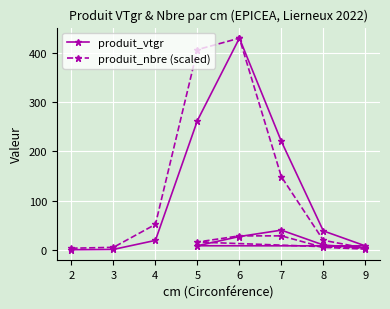

What is the maximum value for produit_vtgr?

430.1